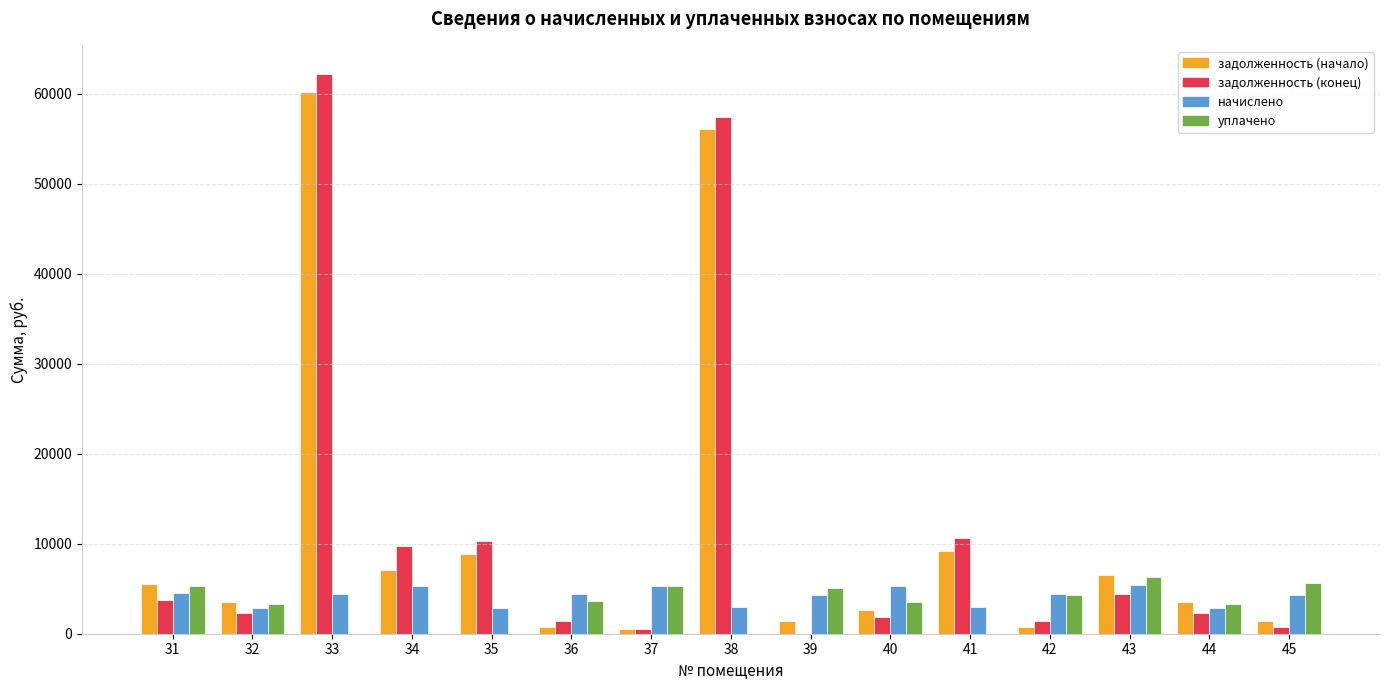

The value of задолженность (конец) at 43 is 7692.1. True or false?

False